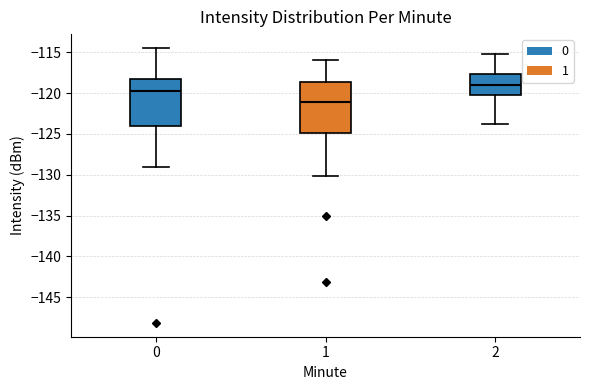

Reading left to right, transcribe this box plot: for each box, give where its median line is, the range the box spans, and where its two whiskers end, as read against the y-axis. The values are not printed on the chart, so give them approximately, as read against the axis.

0: median -120.0, box -124.0 to -118.5, whiskers -129.0 to -114.5
1: median -121.0, box -125.0 to -118.5, whiskers -130.0 to -116.0
2: median -119.0, box -120.5 to -117.5, whiskers -124.0 to -115.0